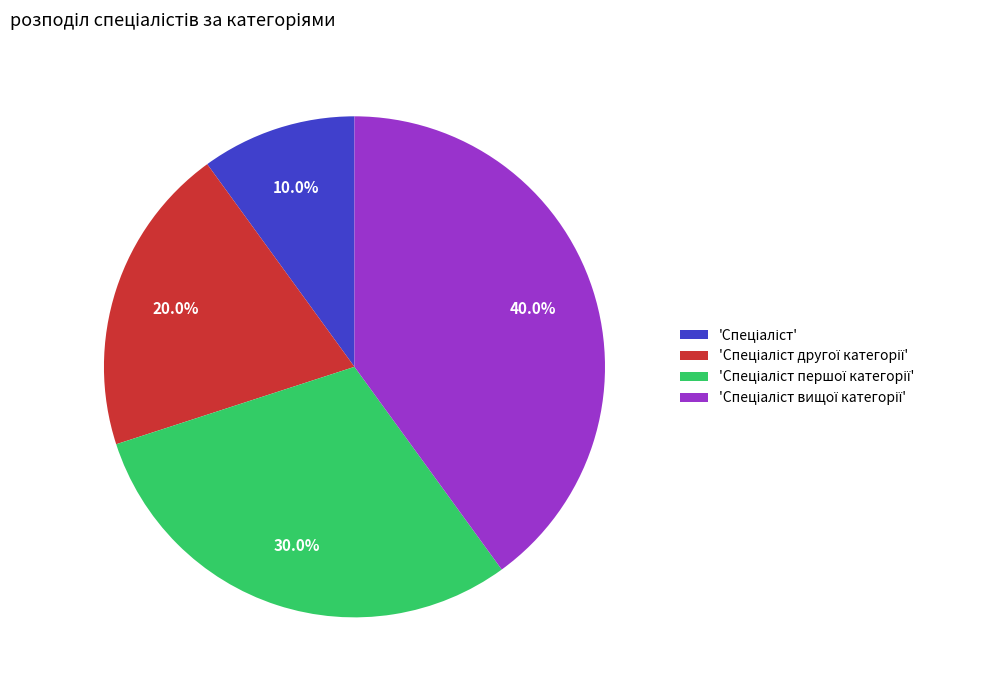

Is there a majority slice in this chart?

No